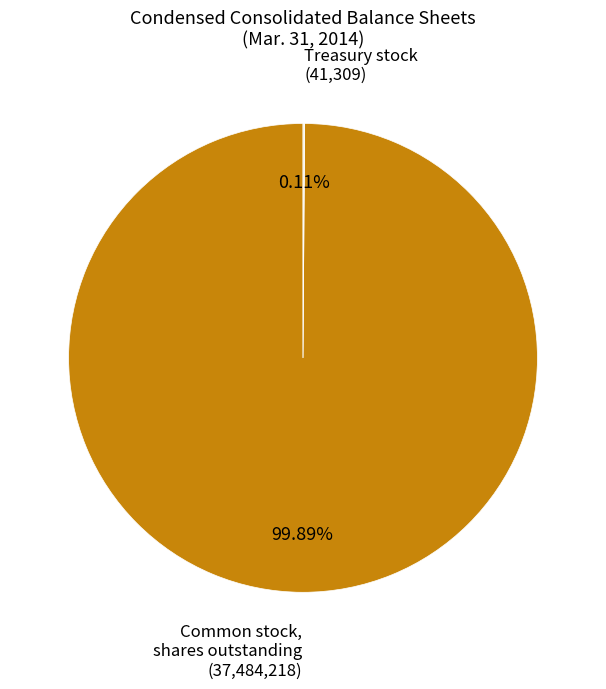

Is there any slice that represents more than half of the pie?

Yes